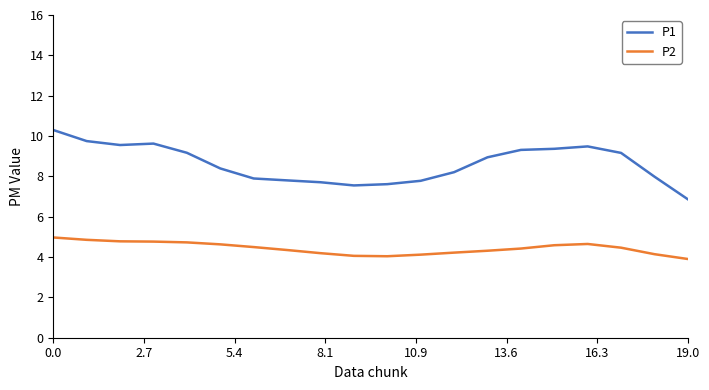

What is the difference between the maximum and minimum values in the P2 series?

1.1